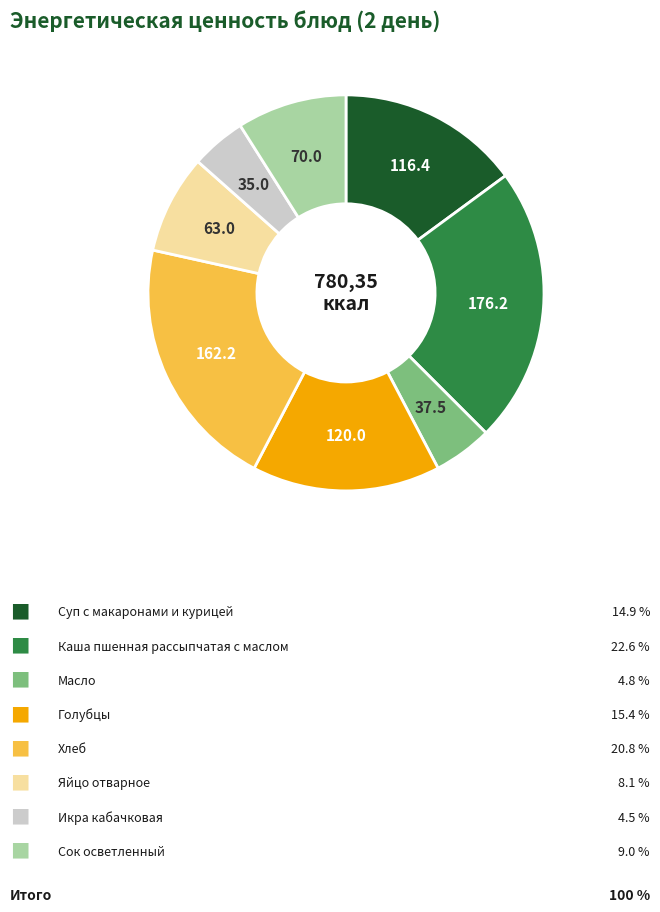

Is there any slice that represents more than half of the pie?

No